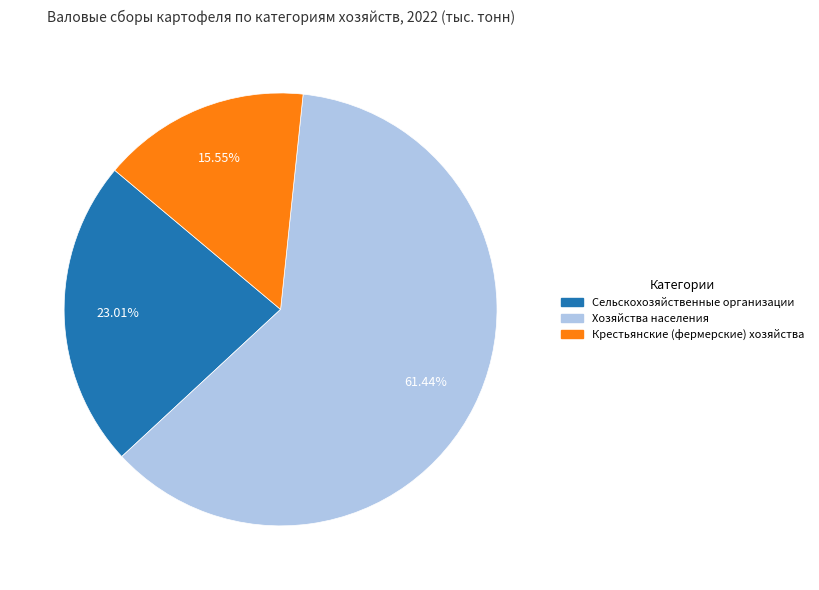

To the nearest percent, what is the average slice percentage?

33%